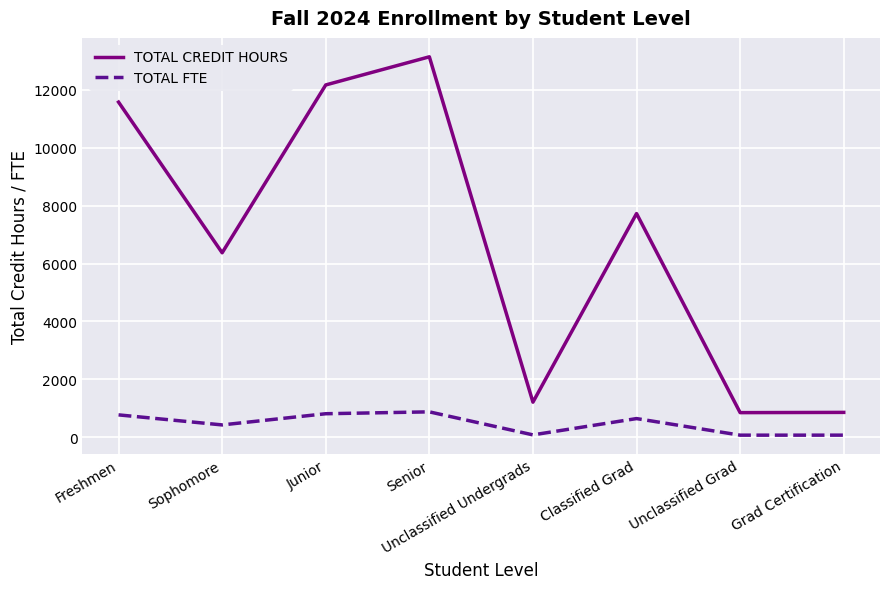

What is the smallest value displayed?

70.8